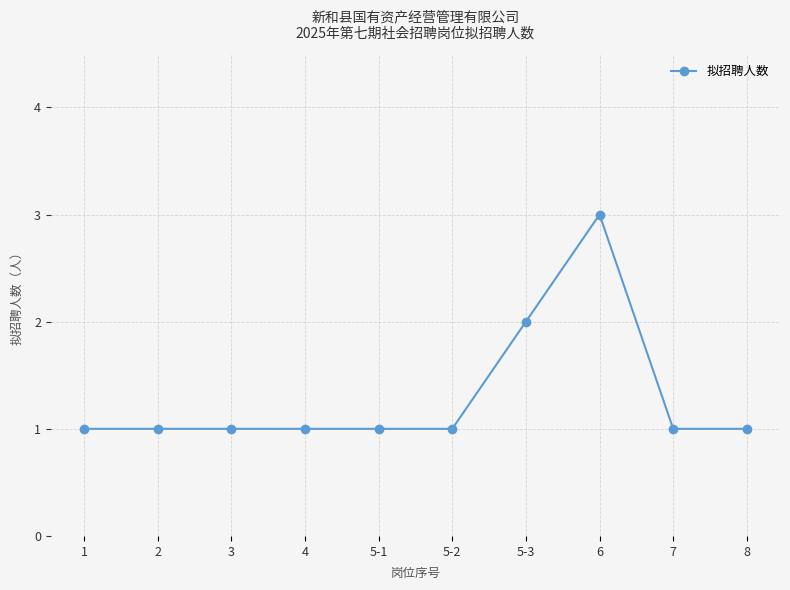

Between 7 and 5-3, which is larger?

5-3